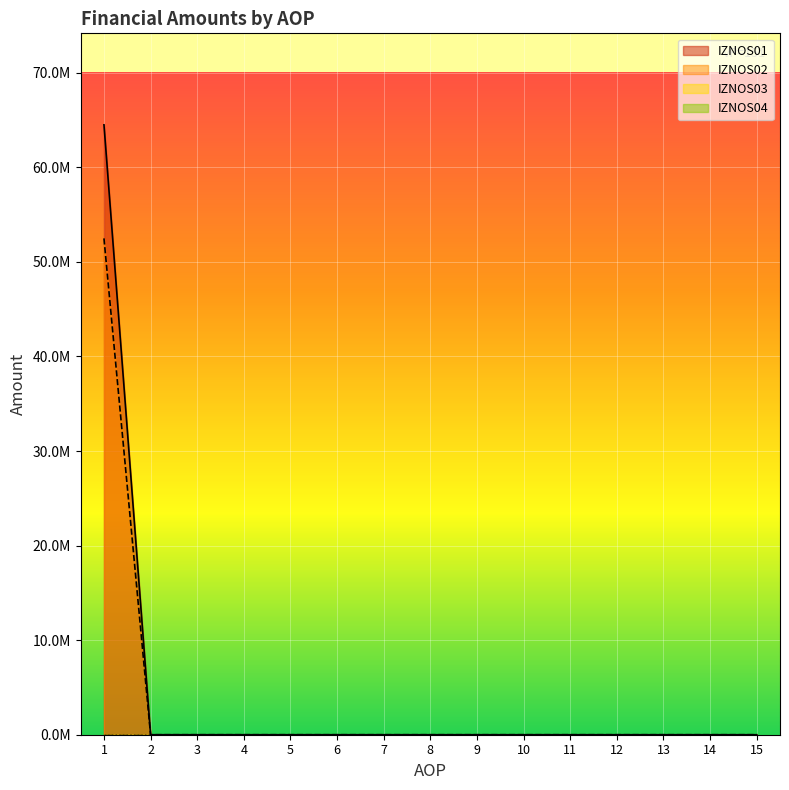

What is the difference between the maximum and minimum values in the IZNOS02 series?

52482817